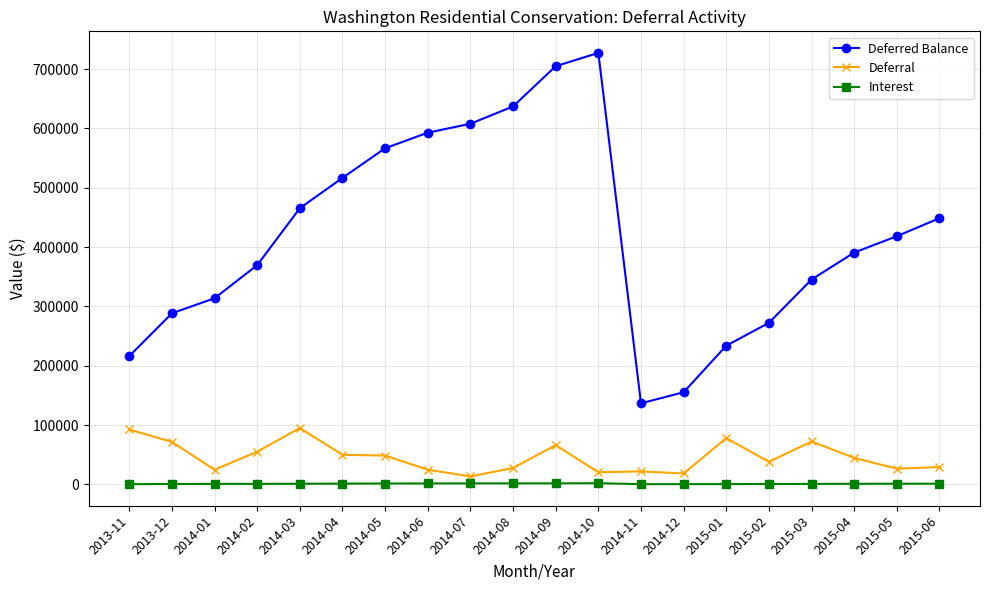

Between 2014-09 and 2015-01, which series saw the biggest shift?

Deferred Balance